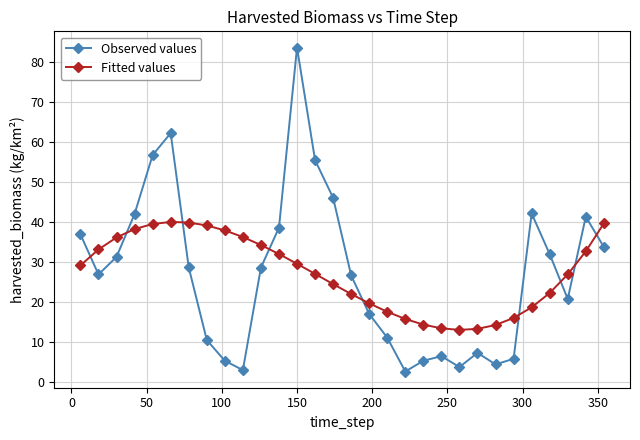

Which series has the widest spread of values?

Observed values